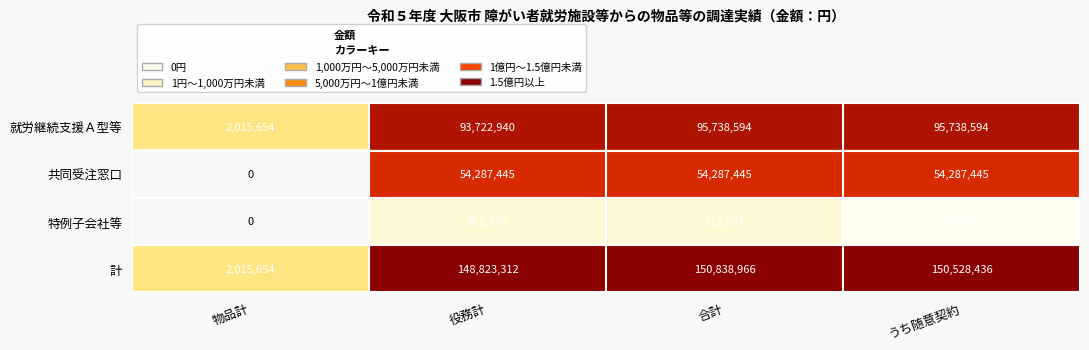

Reading left to right, extract all data points from this chart.

就労継続支援Ａ型等: 2015654	93722940	95738594	95738594
共同受注窓口: 0	54287445	54287445	54287445
特例子会社等: 0	812927	812927	502397
計: 2015654	148823312	150838966	150528436